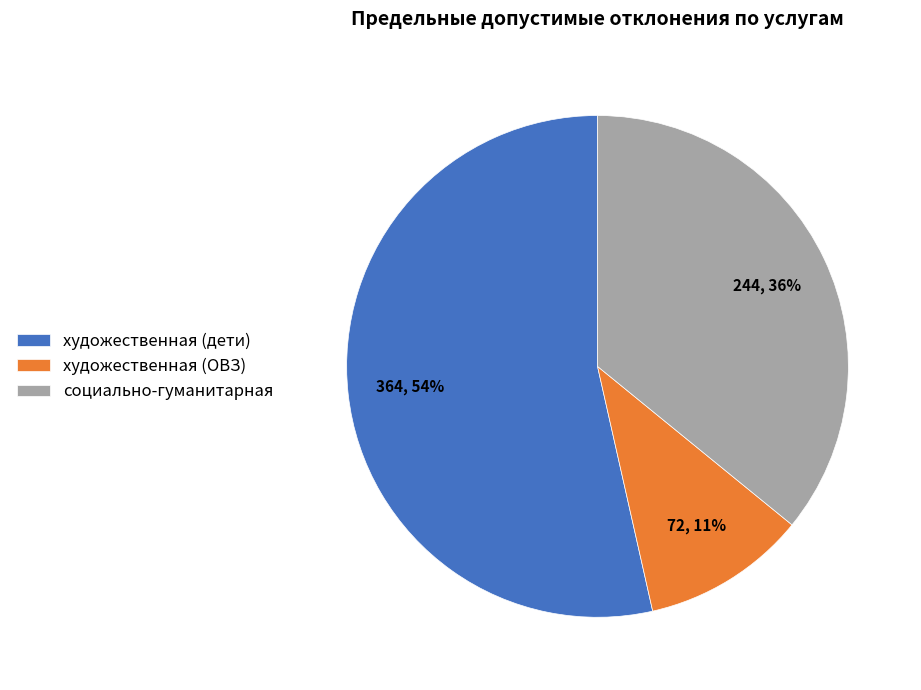

Is it true that художественная (дети) is 54% of the pie?

True